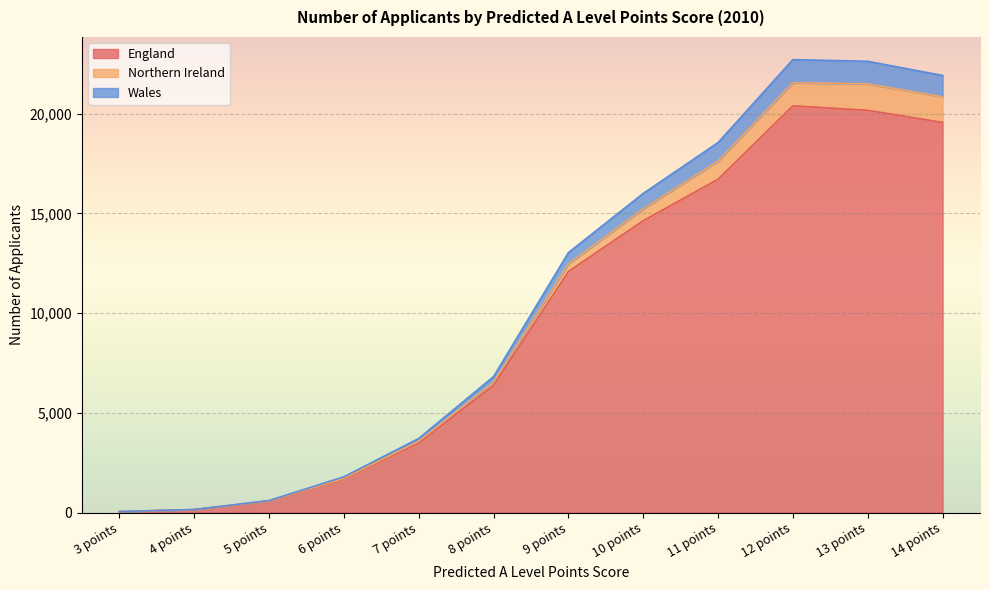

The value of England at 11 points is 23292. True or false?

False